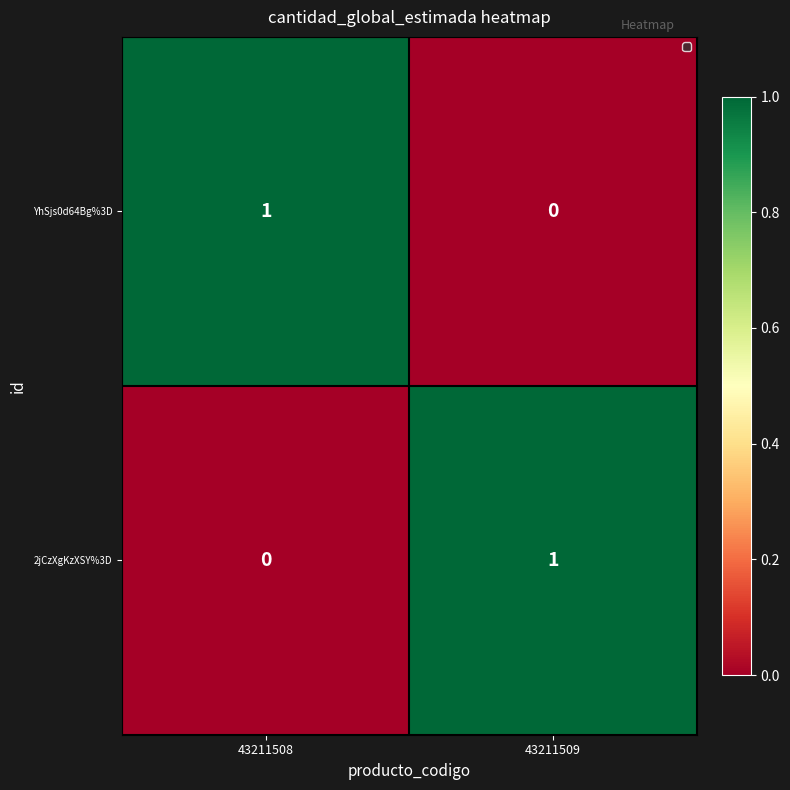

At which label is YhSjs0d64Bg%3D closest to 0?

43211509